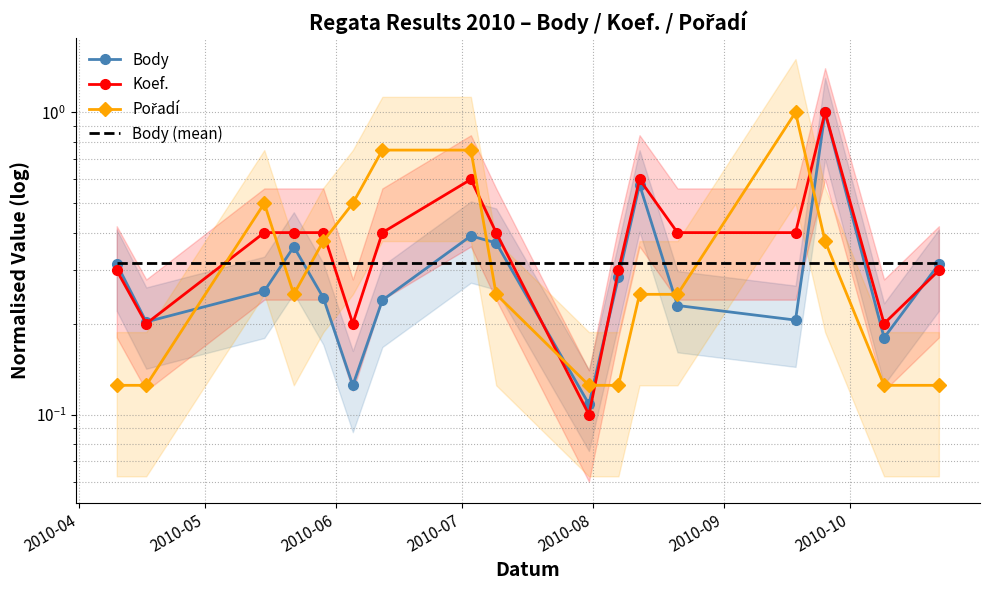

What is the smallest value displayed?

0.1